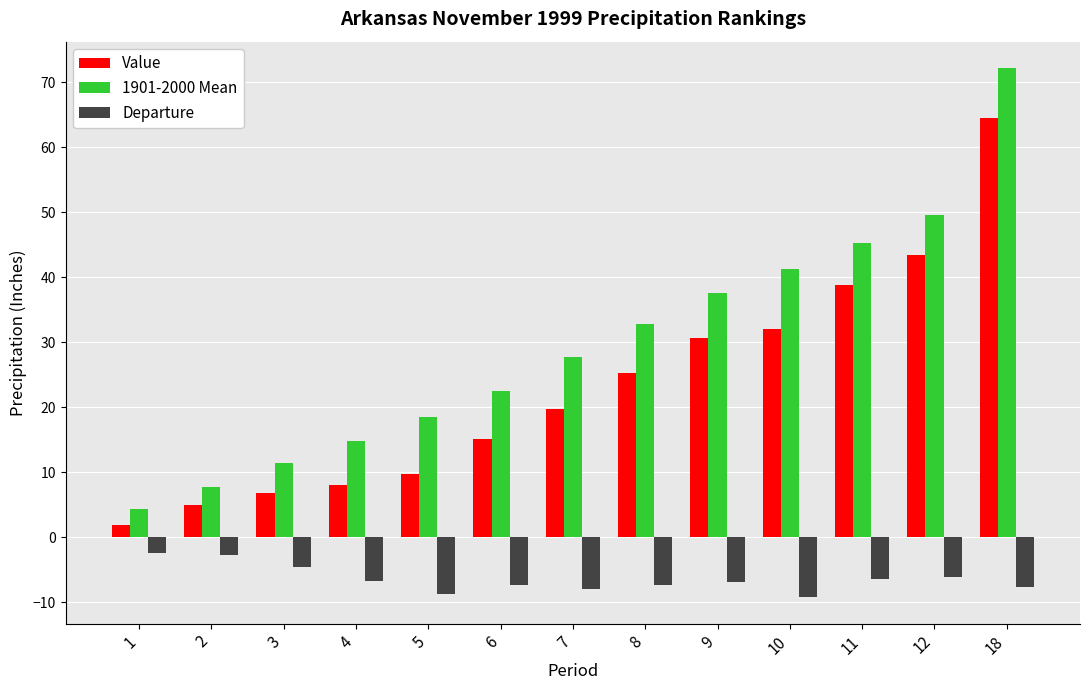

The value of Value at 3 is 6.7. True or false?

True